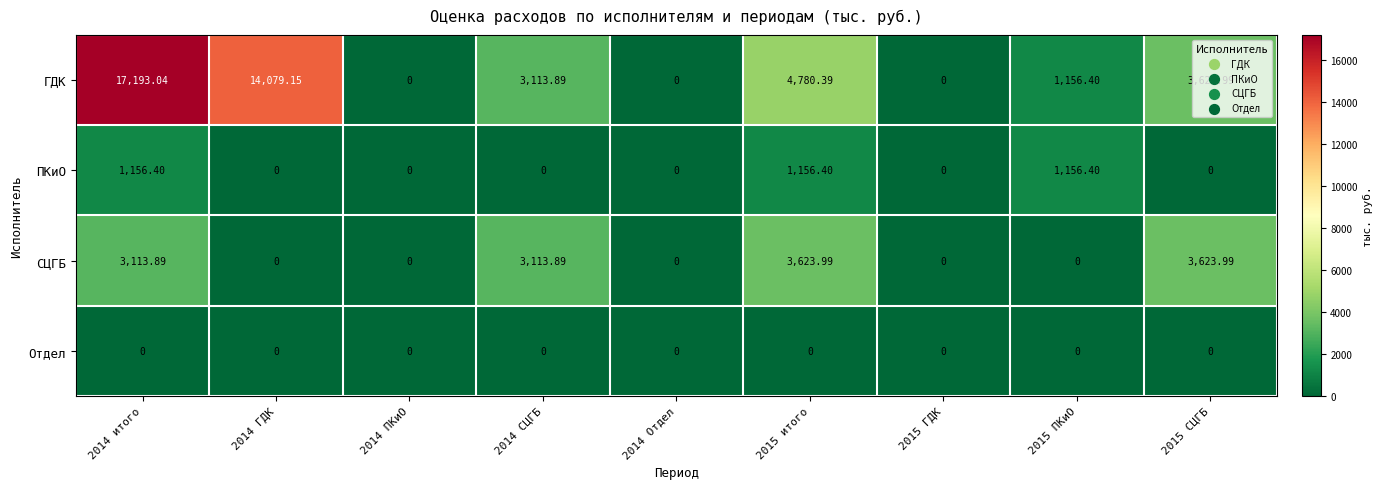

Which series has the largest total across all categories?

ГДК